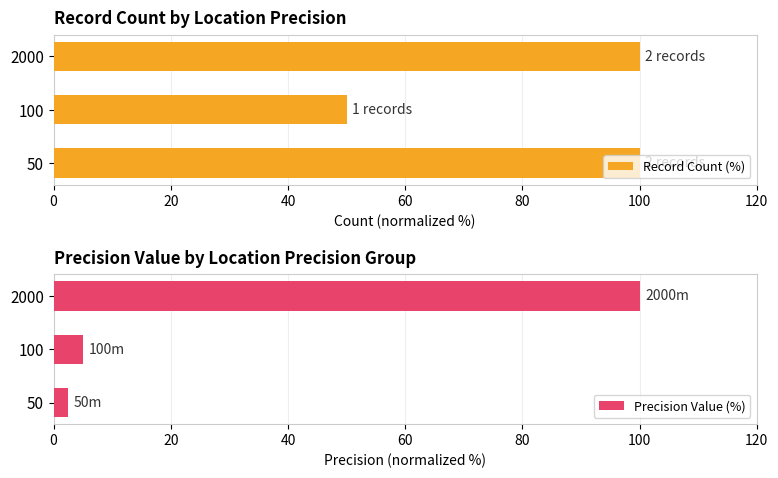

The Record Count (%) series shows 100 at 2000. True or false?

True